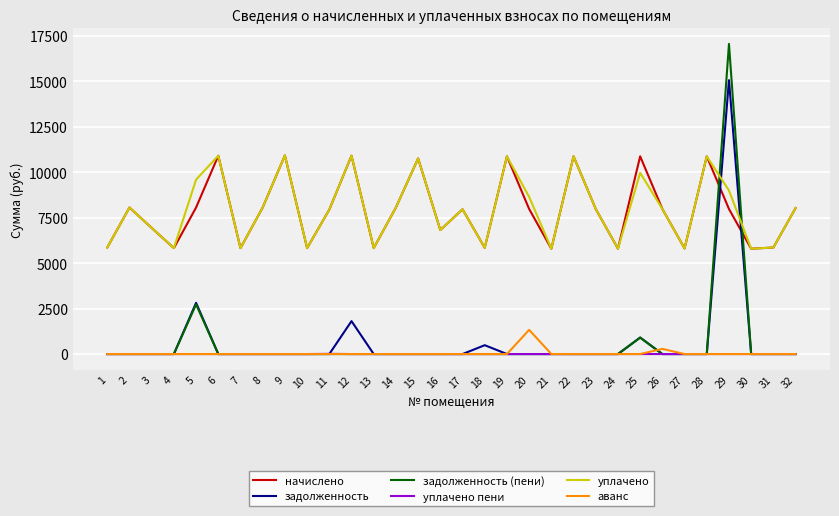

True or false: начислено and уплачено пени intersect in this chart.

False